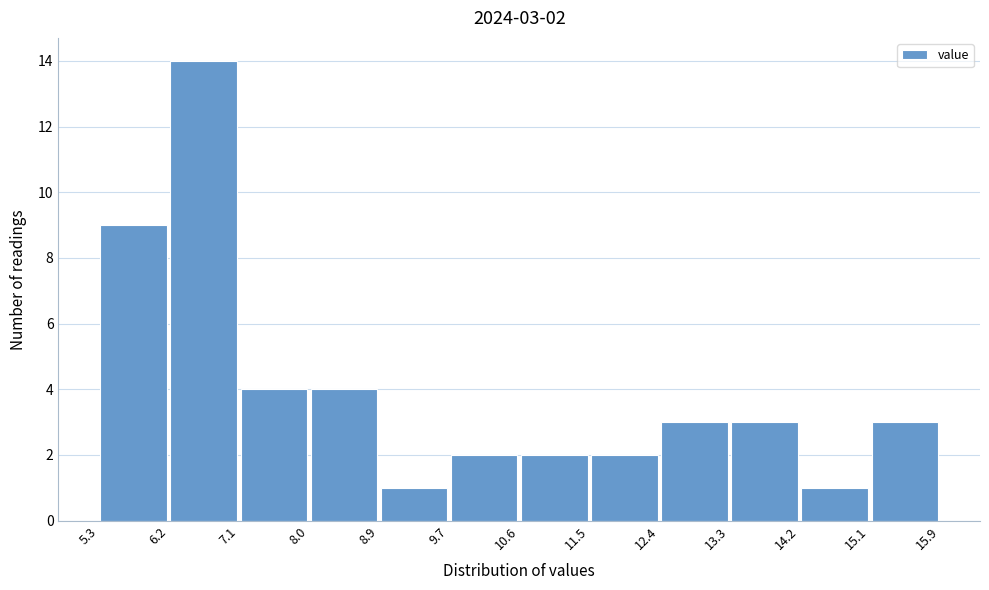

Which range on the x-axis has the tallest bar?

6.2 to 7.1